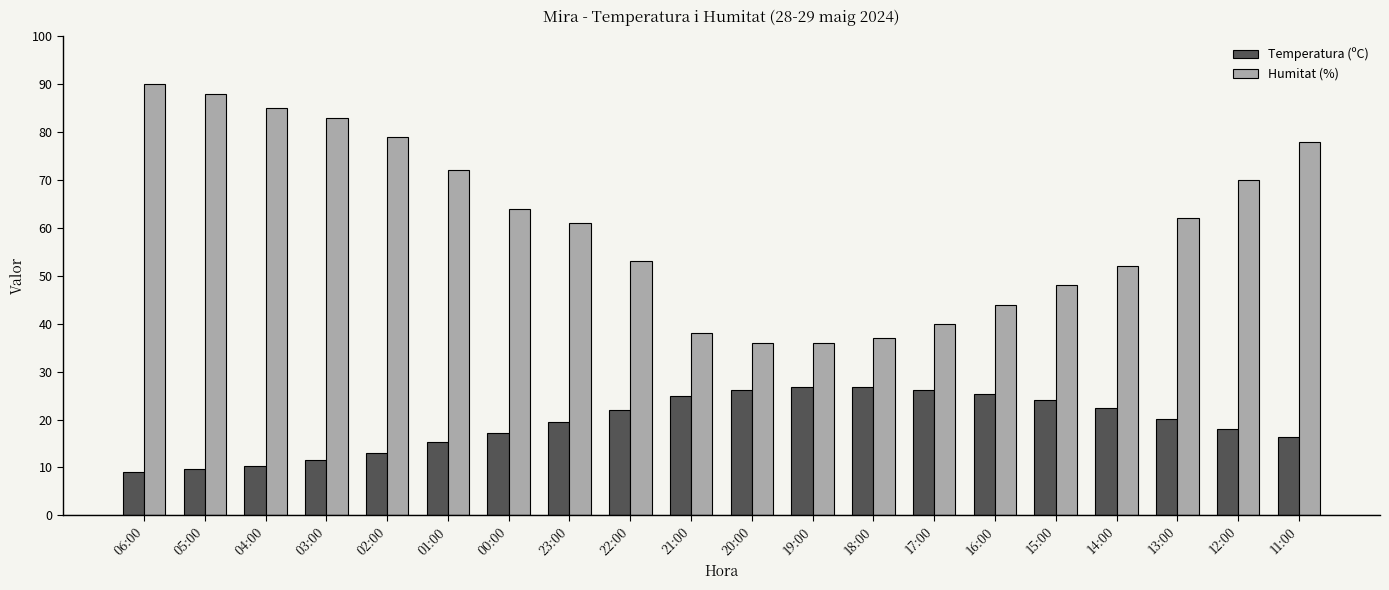

What is the difference between the Temperatura (ºC) values at 23:00 and 19:00?

7.3